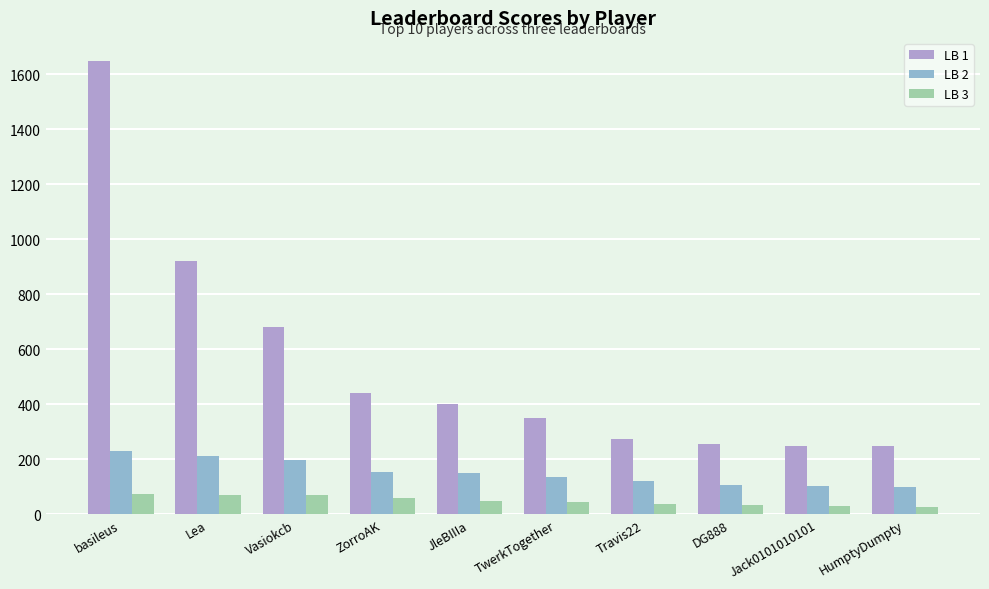

Read the LB 3 value at Travis22.

37.0